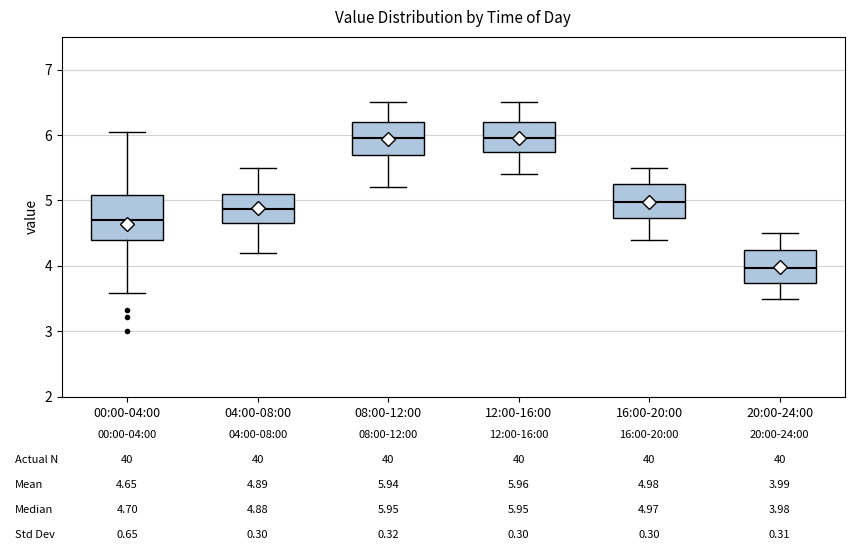

Comparing the boxes themselves (not the whiskers), which one is the tallest?

00:00-04:00